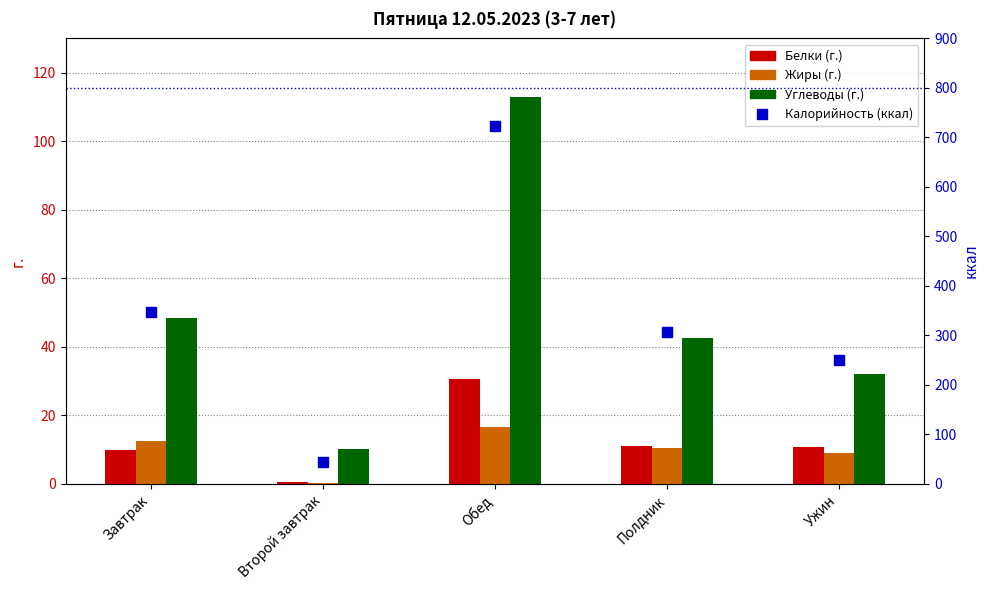

At which category is the sum across all series the highest?

Обед